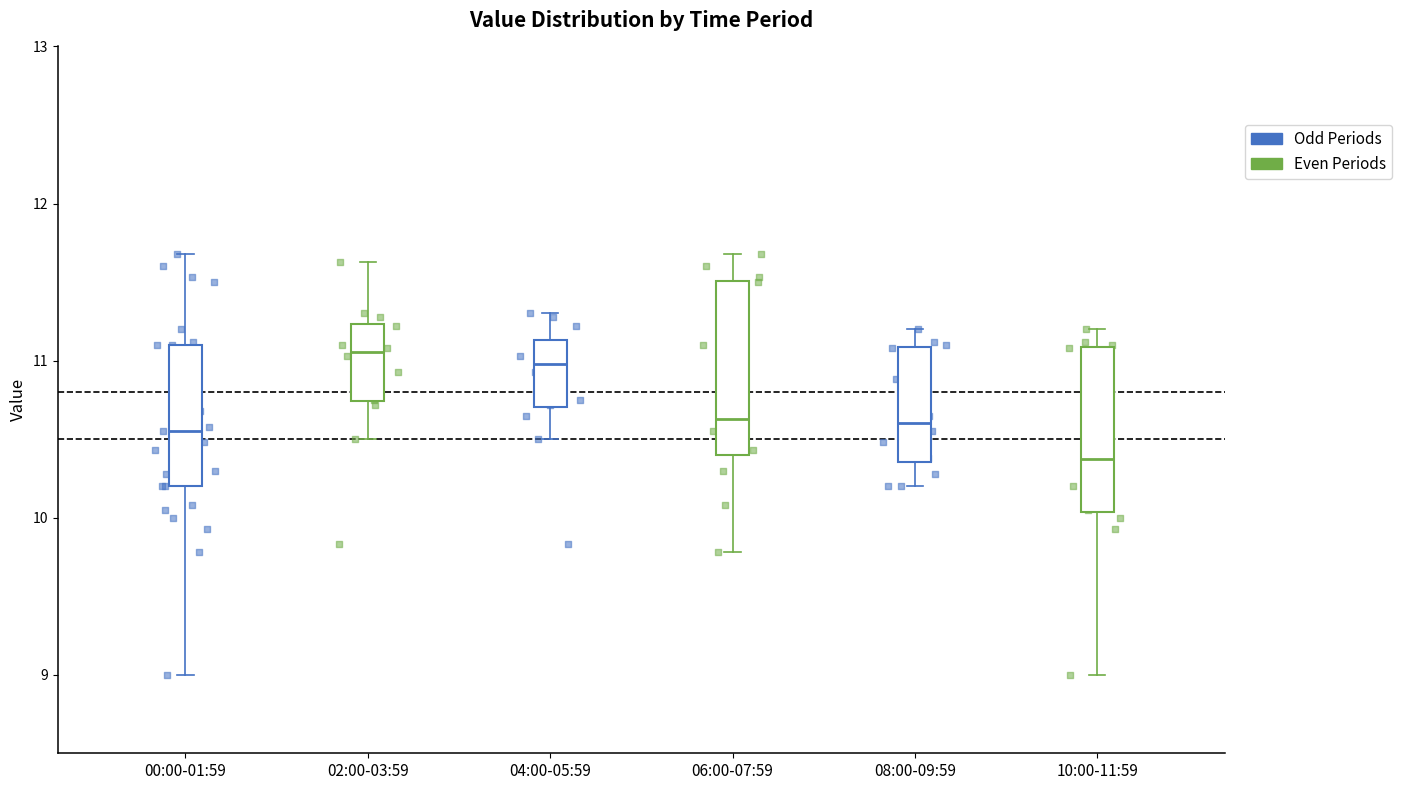

Where is the lower edge of the box for 10:00-11:59 on the y-axis? The values are not printed on the chart, so give them approximately, as read against the axis.

10.0